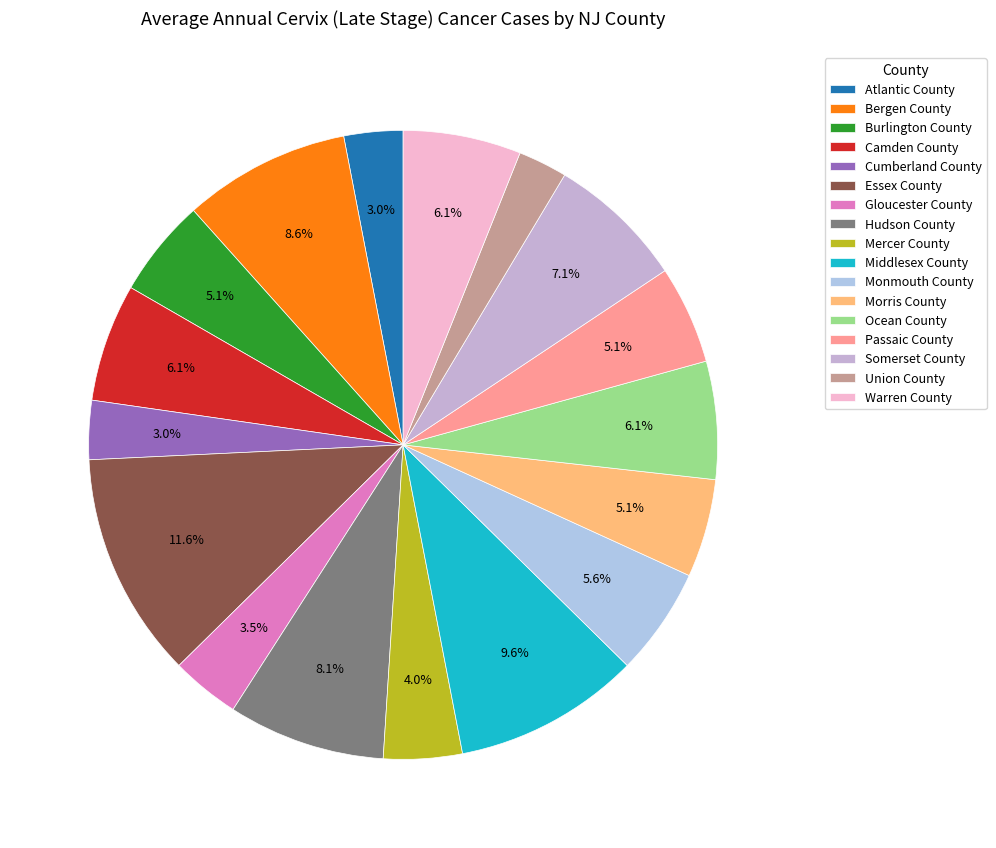

Count the number of slices in the pie.

17